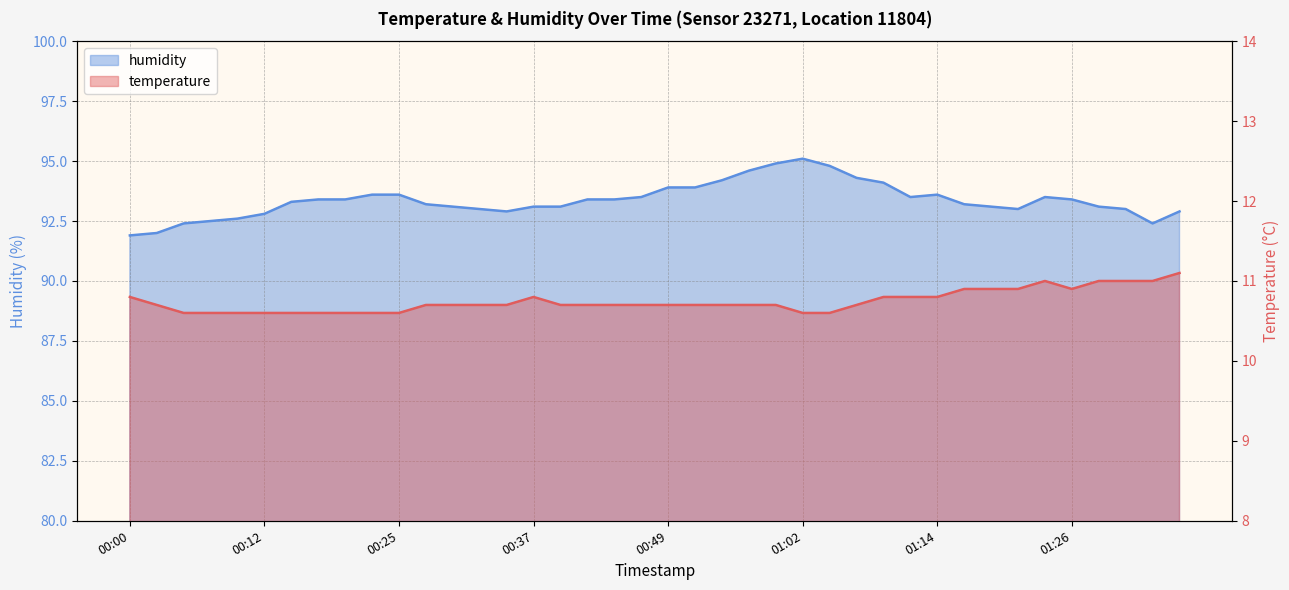

What value does the temperature series have at 01:14?

10.8